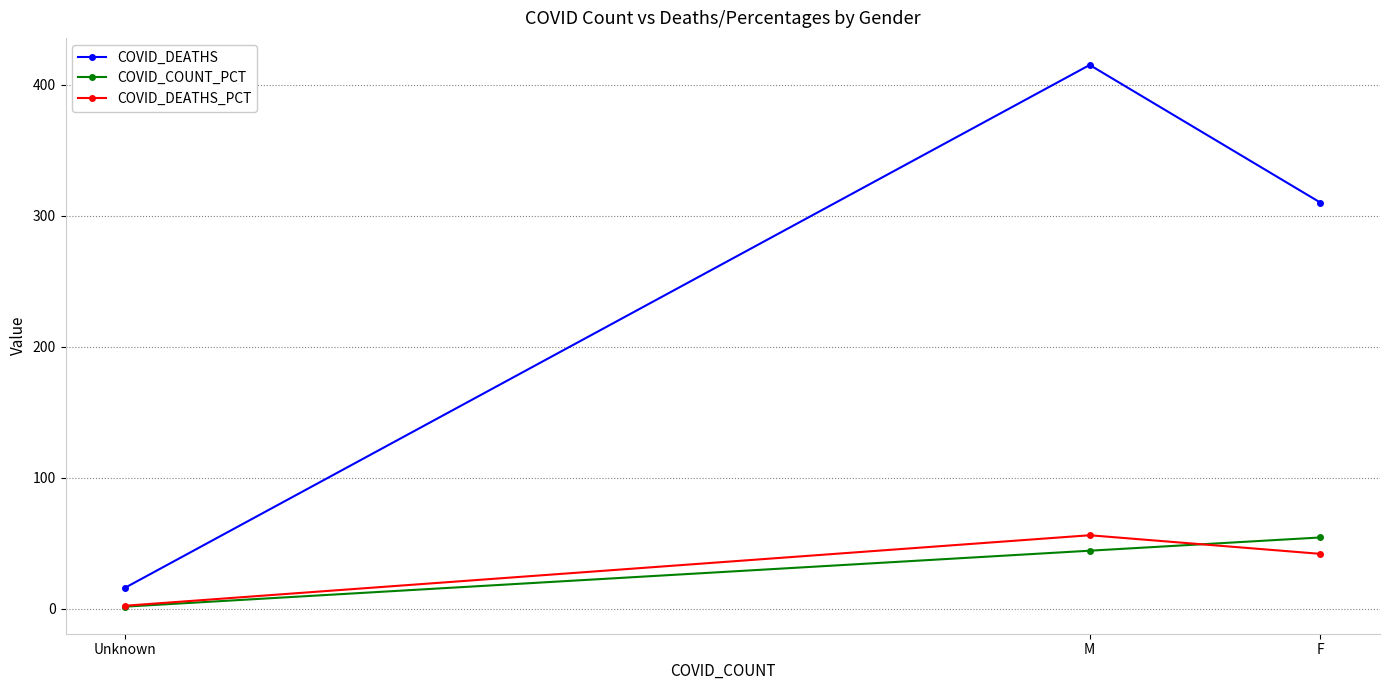

What are all the series names shown in the legend?

COVID_DEATHS, COVID_COUNT_PCT, COVID_DEATHS_PCT